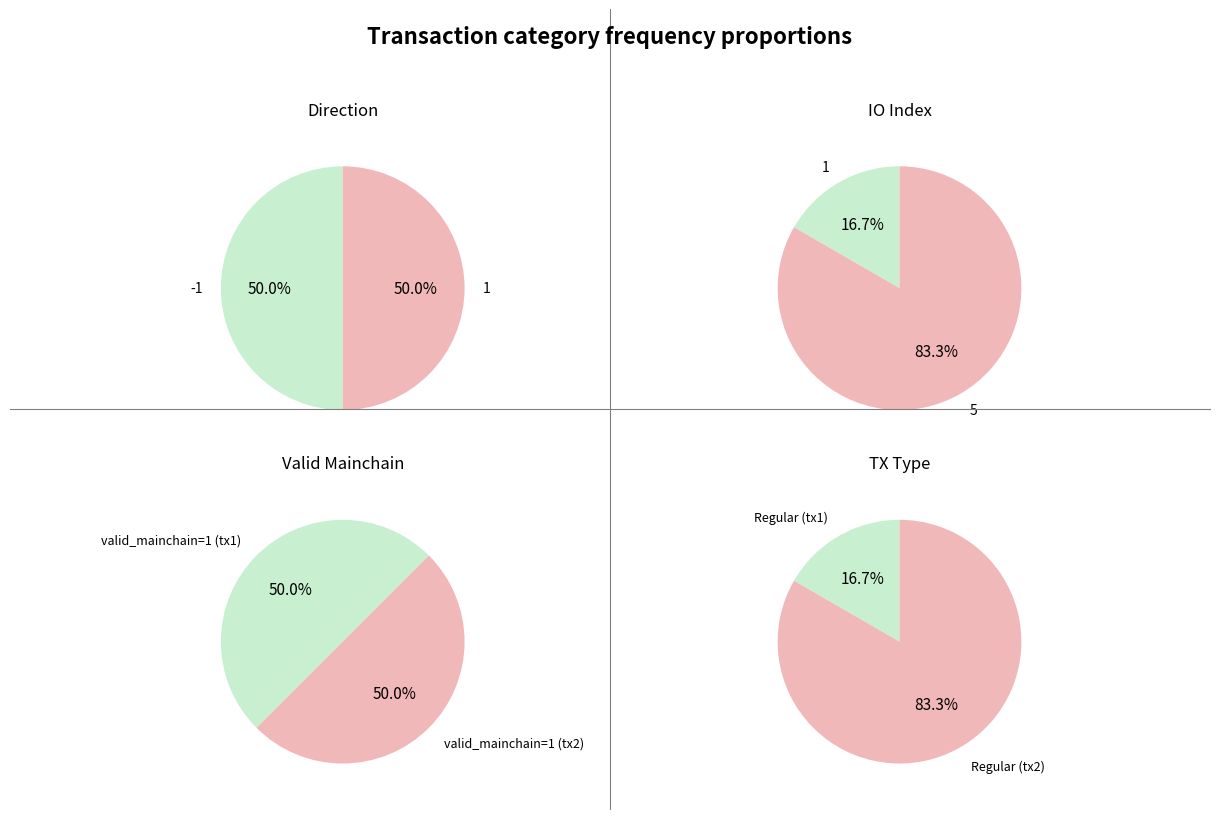

The 0 slice represents 25% of the pie. True or false?

False